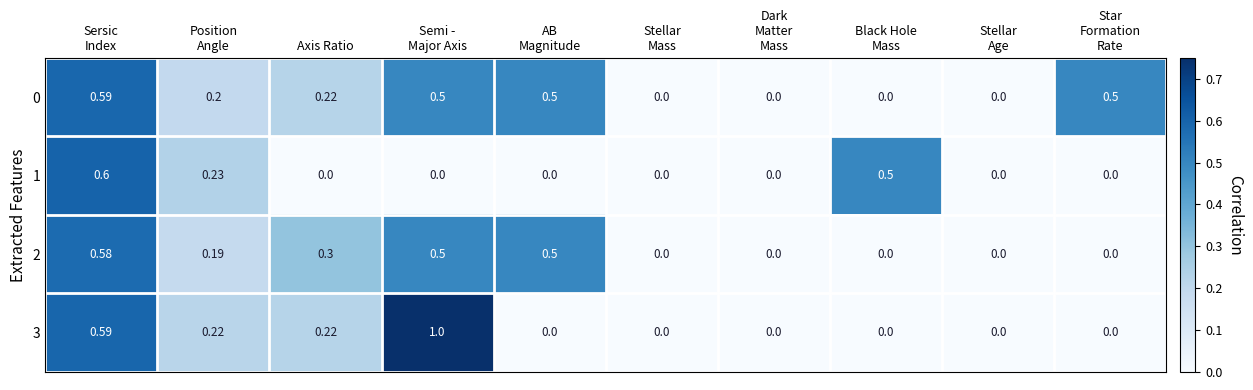

What is the spread (max minus min) of values at AB
Magnitude?

0.5